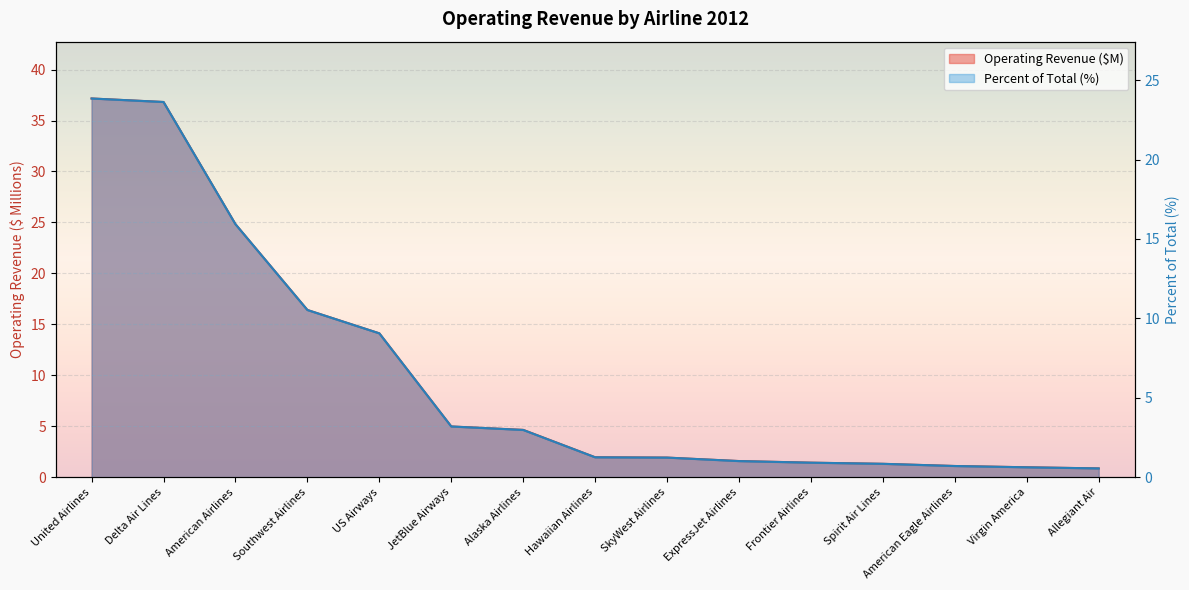

At how many categories does at least one series exceed 15?

4